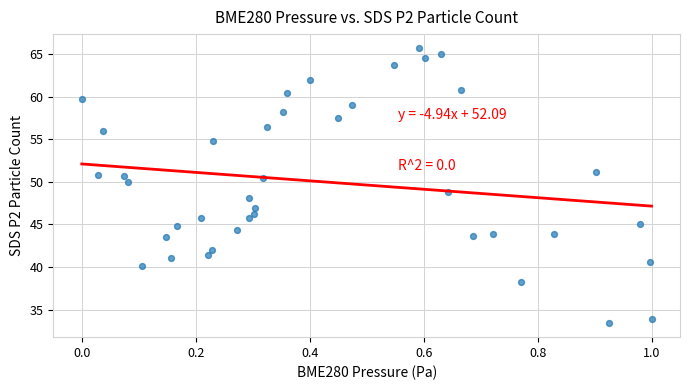

What is the range of Y values (max minus min)?

32.3